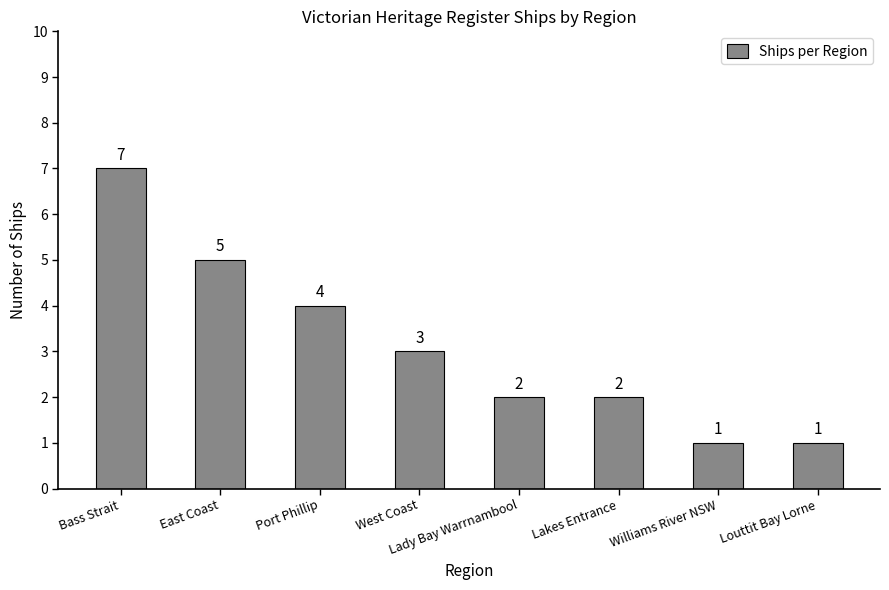

What is the change in value from Bass Strait to Lady Bay Warrnambool?

-5